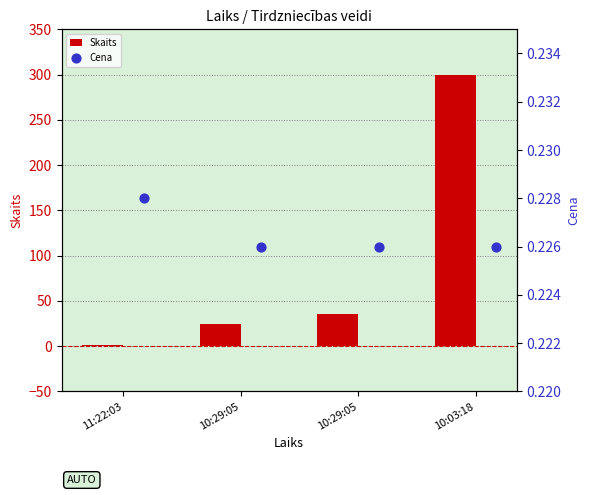

Which series reaches the minimum Y coordinate?

Cena